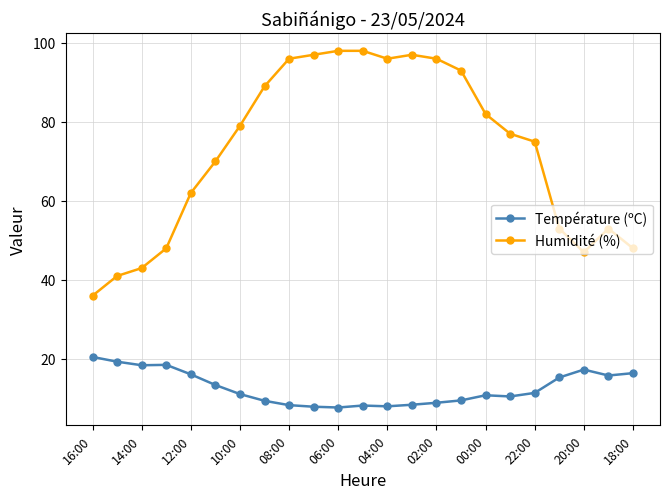

True or false: Température (ºC) and Humidité (%) cross at least once.

False